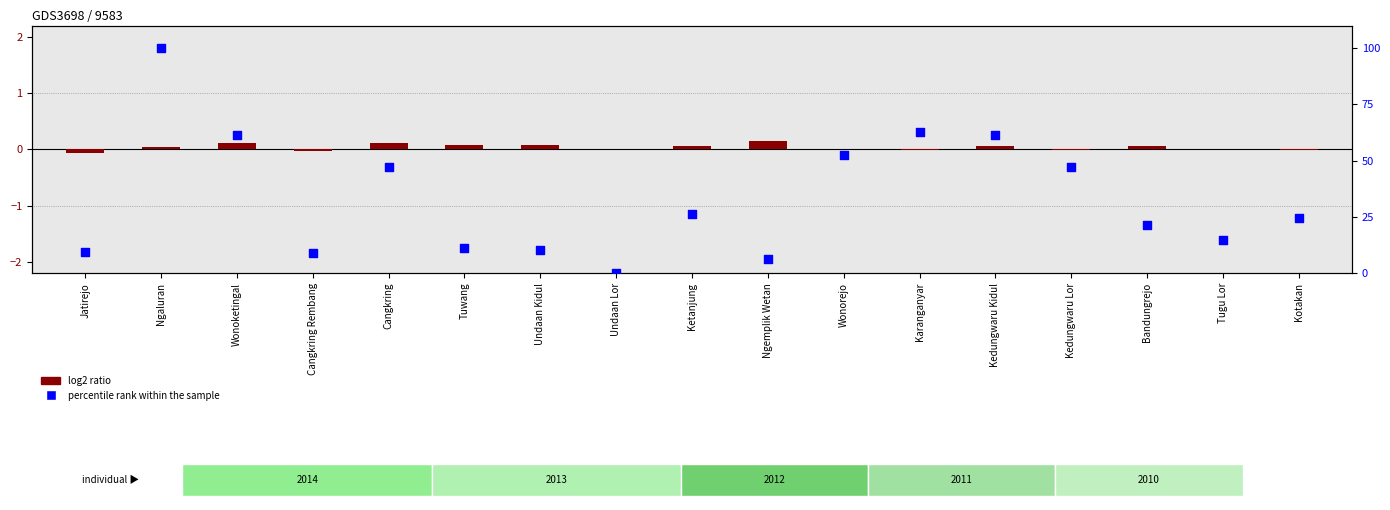

Is the value of percentile rank within the sample at Wonoketingal greater than the value of log2 ratio at Undaan Kidul?

Yes